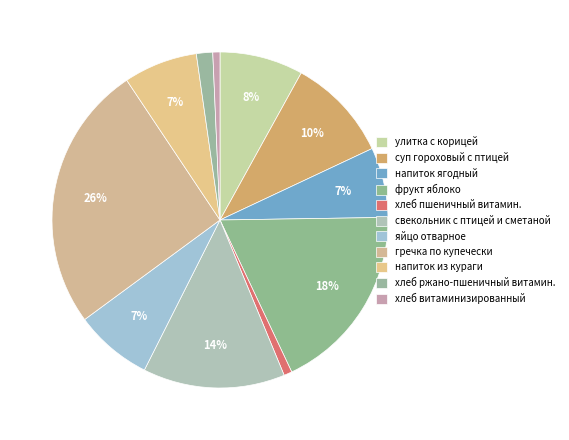

How many slices are in this pie chart?

11